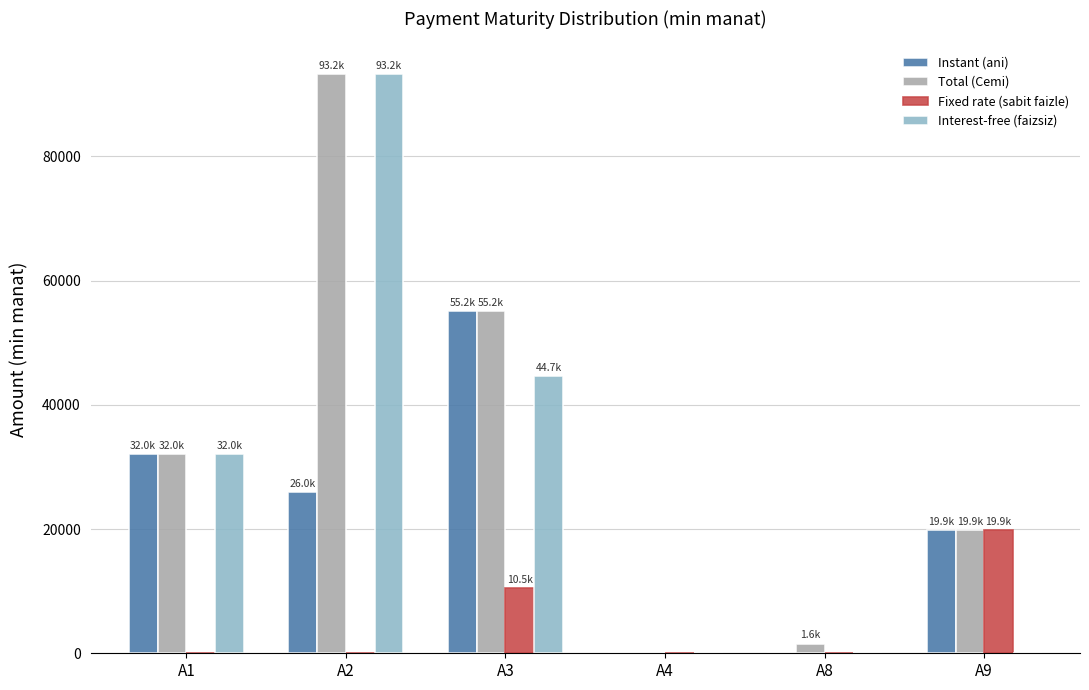

Which series has the largest total across all categories?

Total (Cemi)